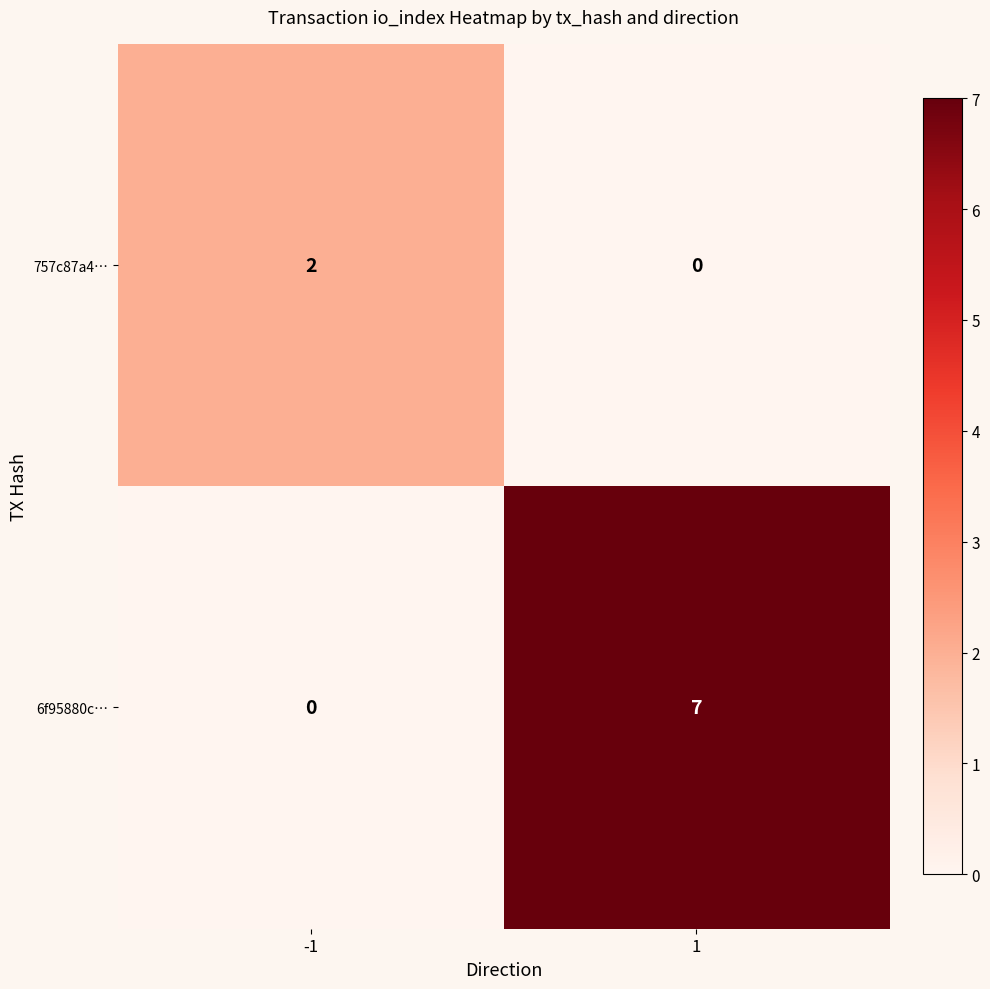

At which category does the chart reach its peak across all series?

1